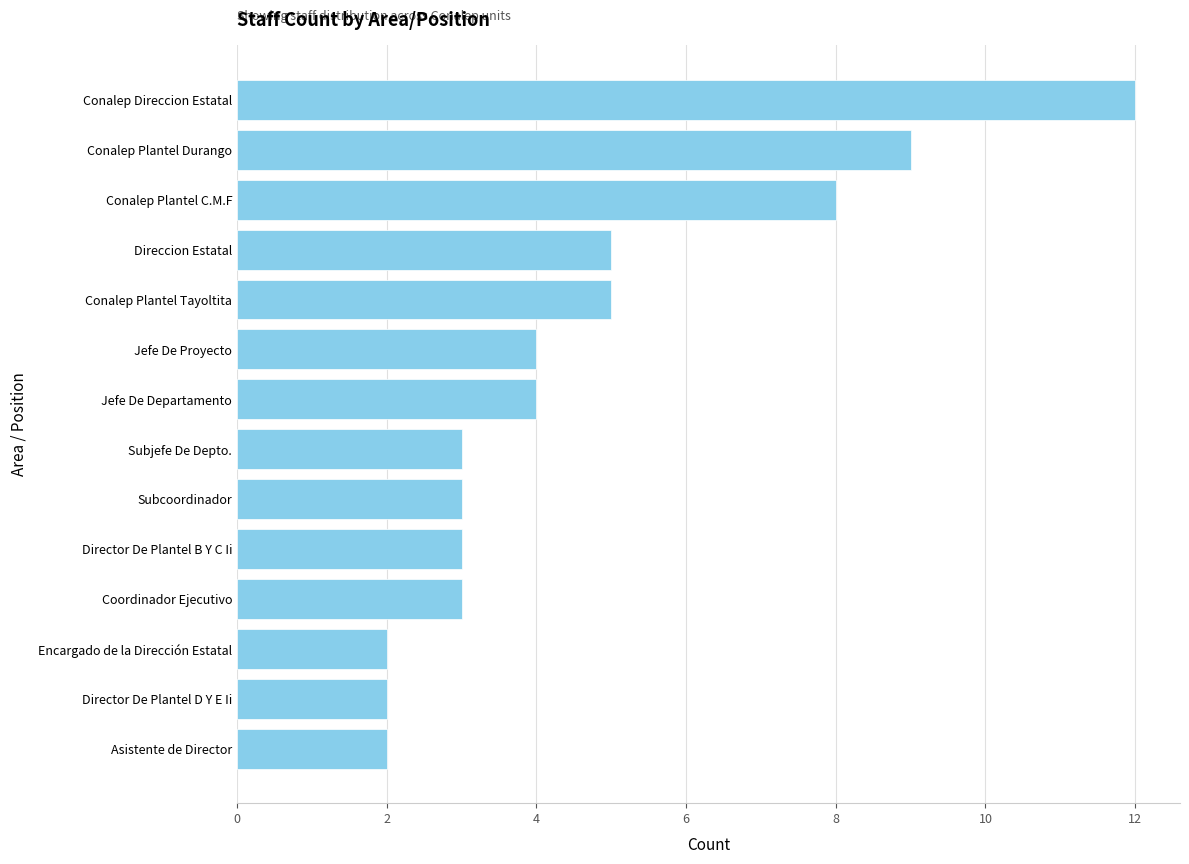

What is the difference between the maximum and minimum values?

10